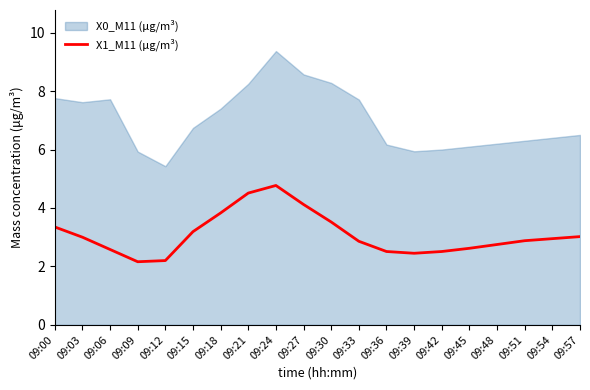

Count the number of data series in this chart.

2